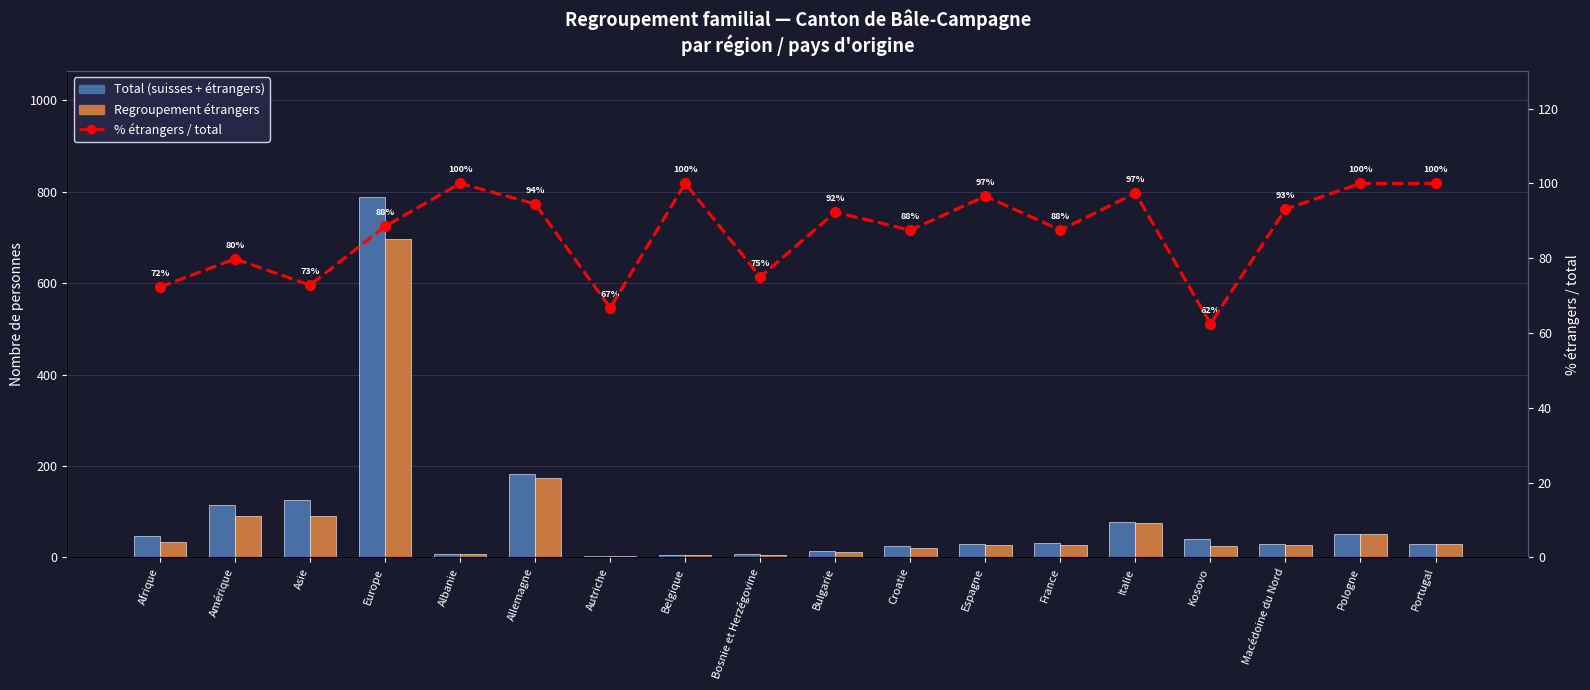

Between Amérique and Bulgarie, which series saw the biggest shift?

Total (suisses + étrangers)